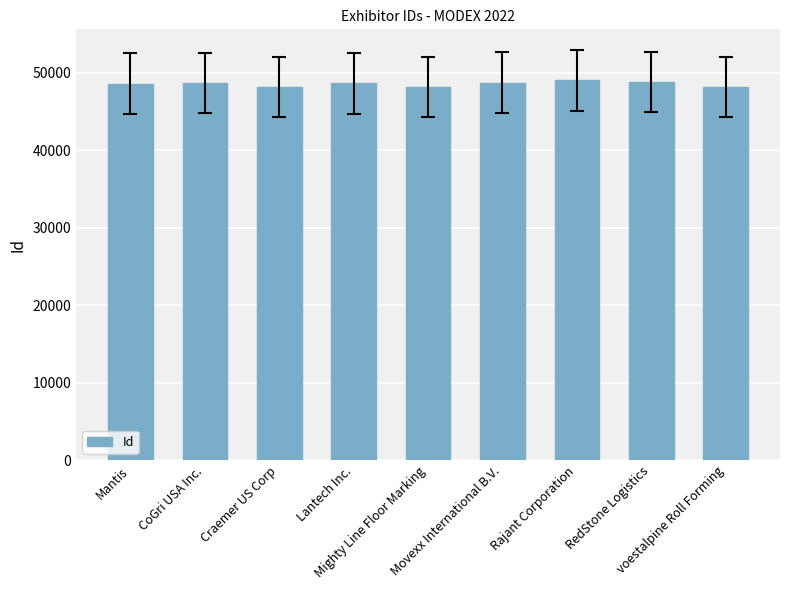

What is the value of the 8th bar from the left?

48774